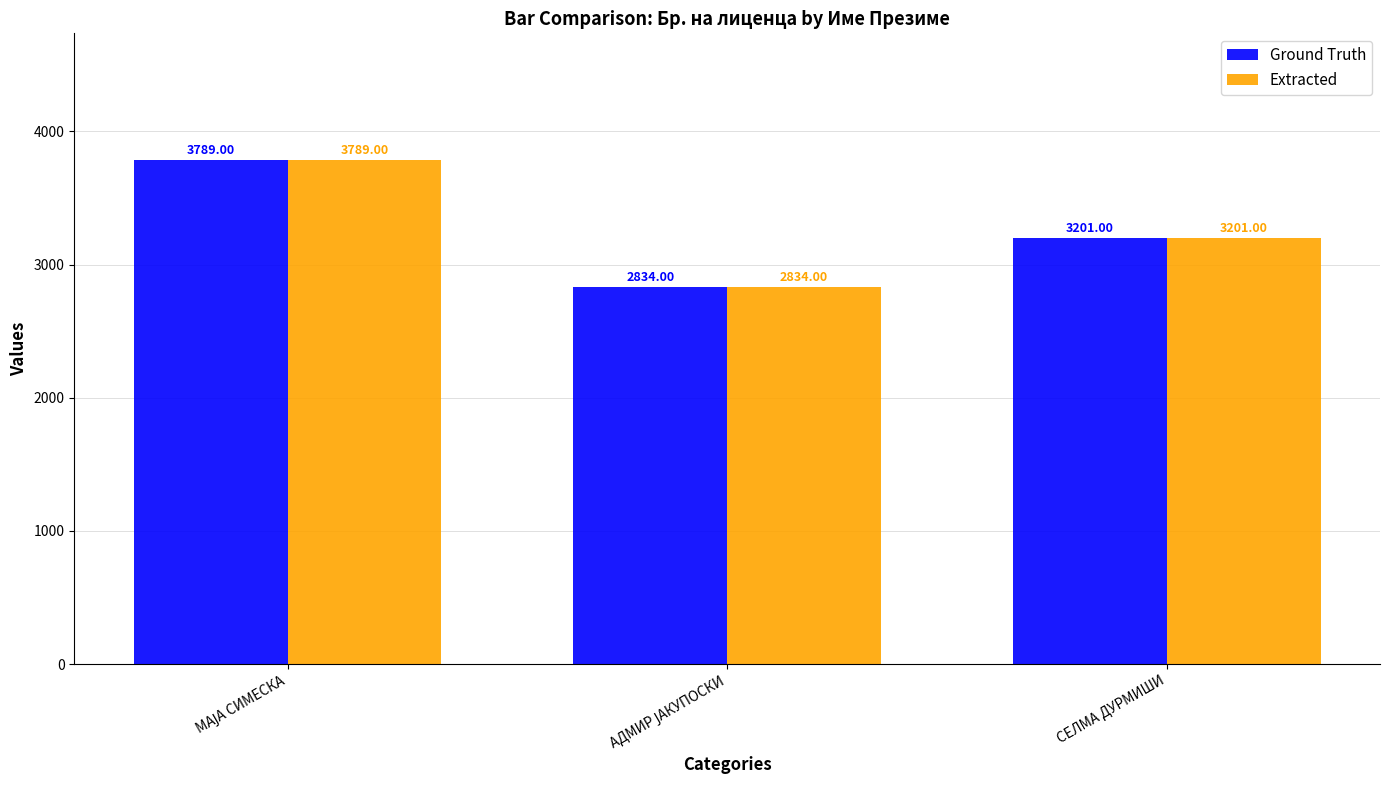

Where is Extracted nearest to the value 3311?

СЕЛМА ДУРМИШИ